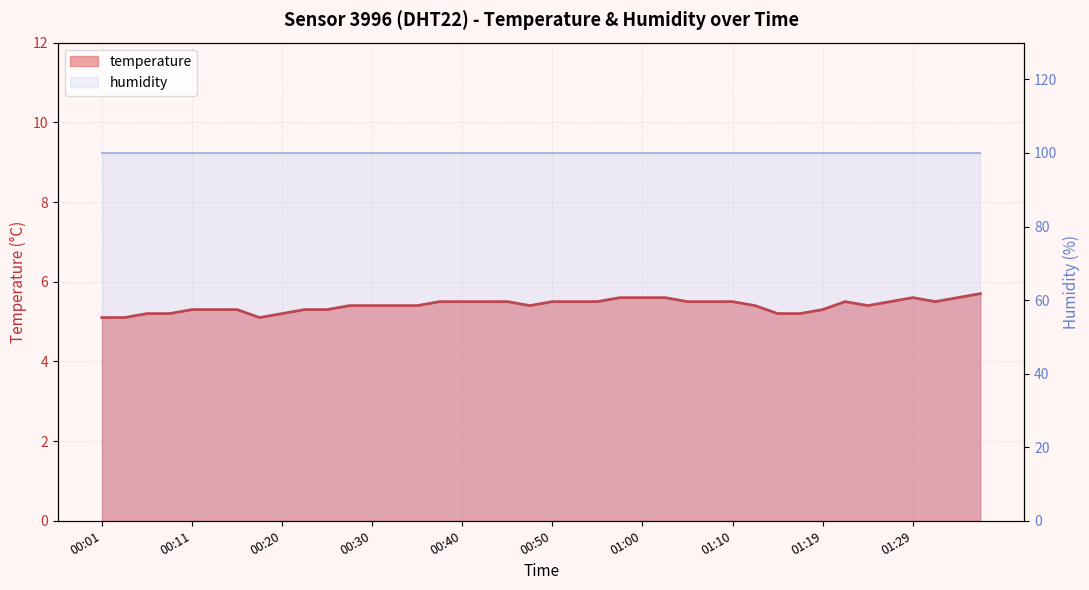

True or false: the data shows 7.9 at 00:01.

False